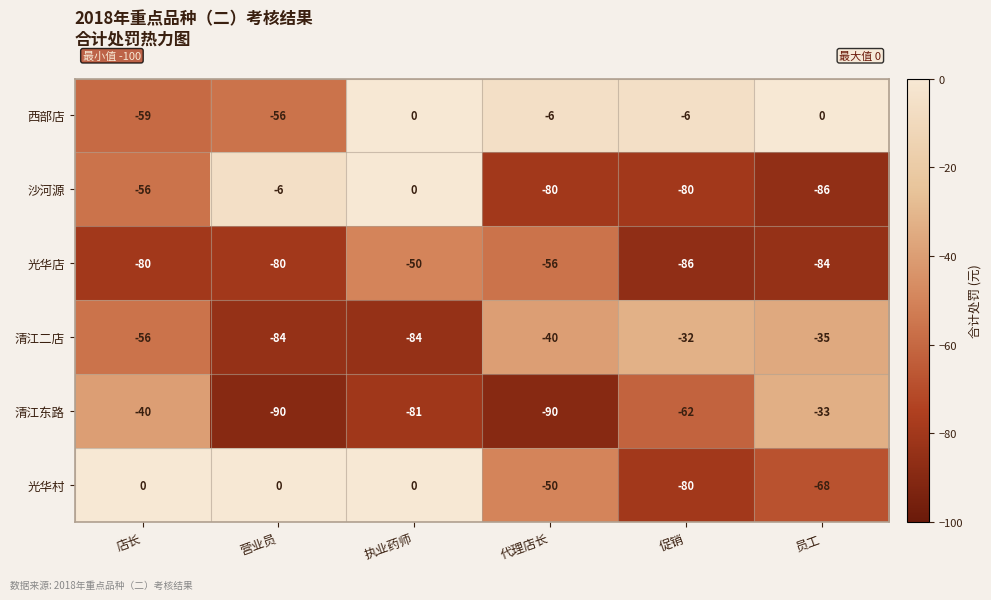

Between 店长 and 代理店长, which series saw the biggest shift?

西部店